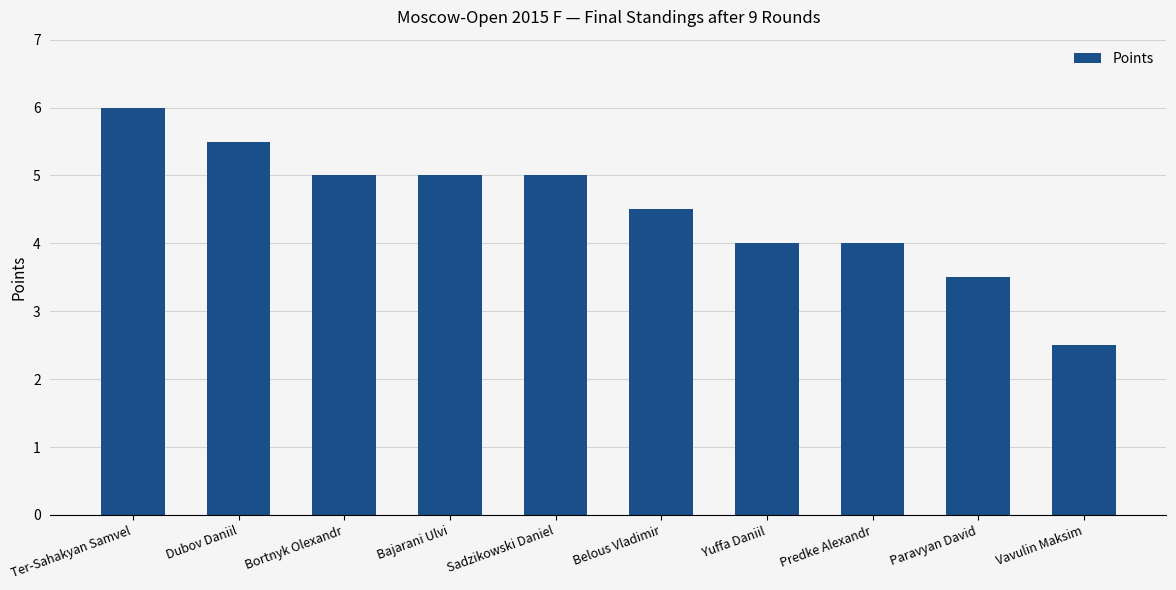

What is the label of the 7th bar from the right?

Bajarani Ulvi